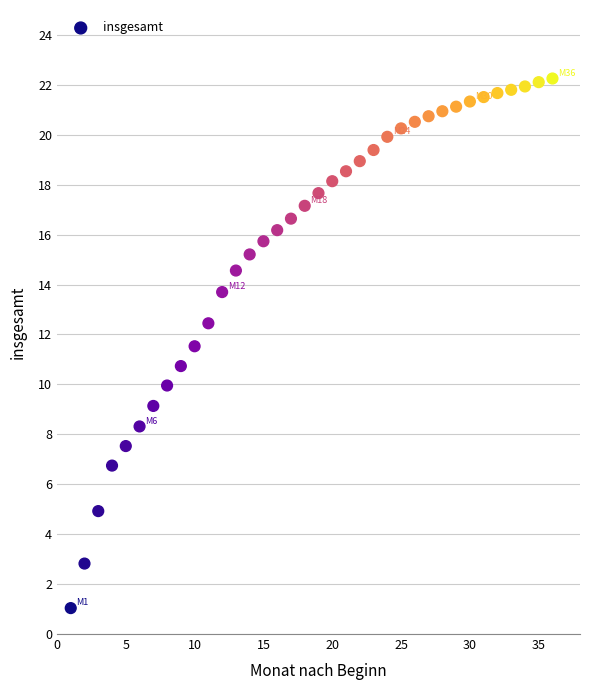

What is the range of Y values (max minus min)?

21.2